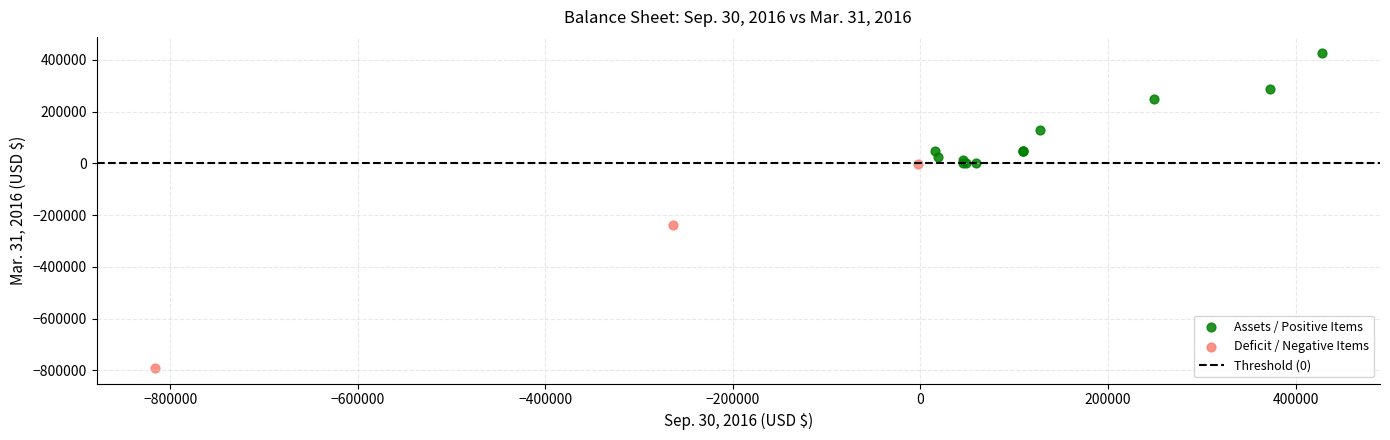

Which series has the widest spread of Y values?

Deficit / Negative Items